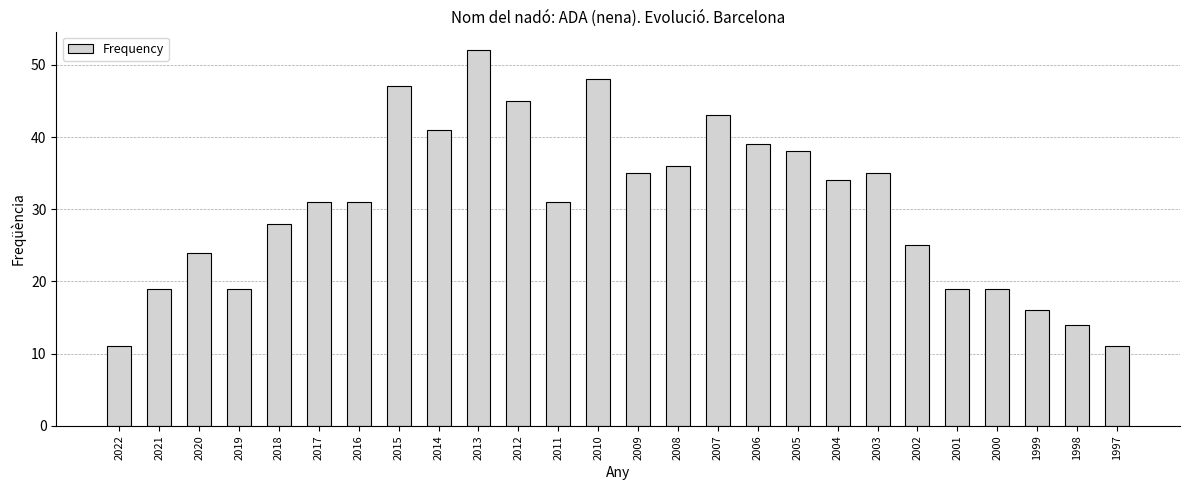

The chart shows a value of 16 at 1999. True or false?

True